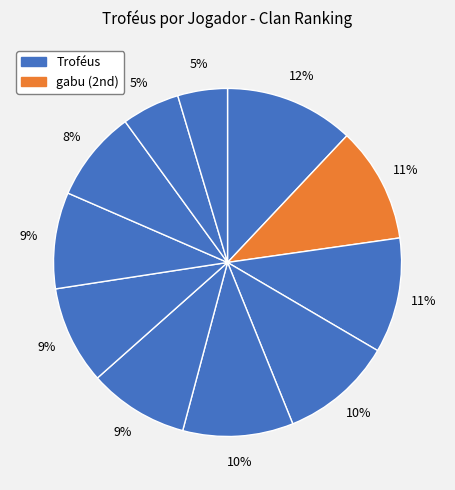

Count the number of slices in the pie.

11